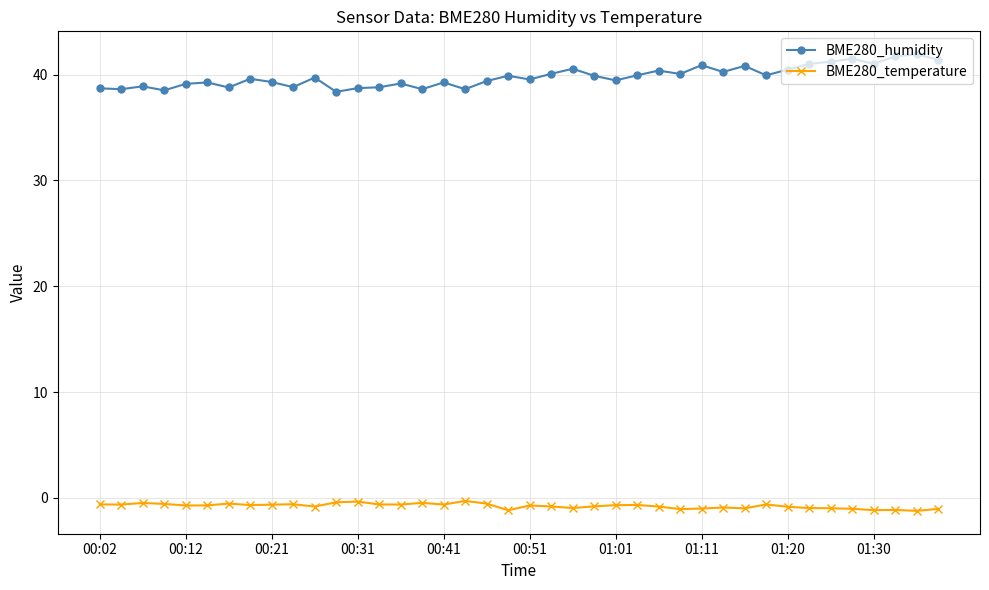

What is the value of the BME280_humidity point at the 35th from the left?

41.2